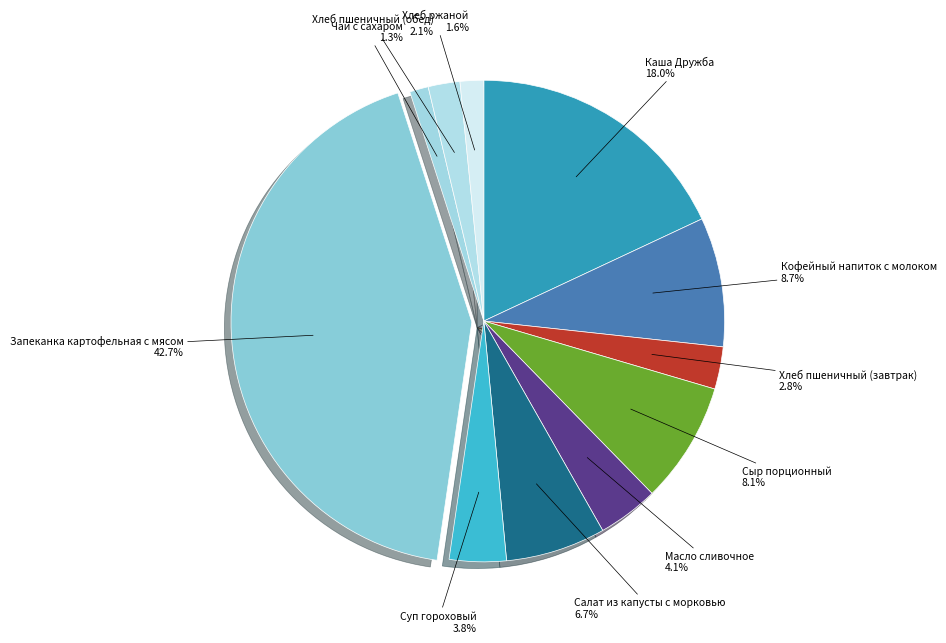

How many slices are in this pie chart?

11